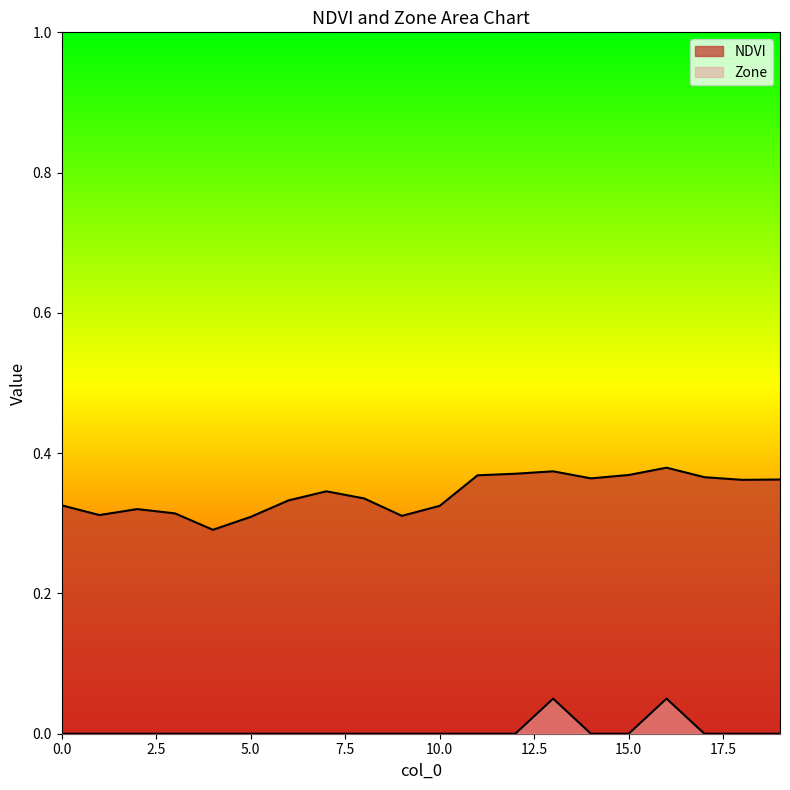

At which category does NDVI reach its first local peak?

2